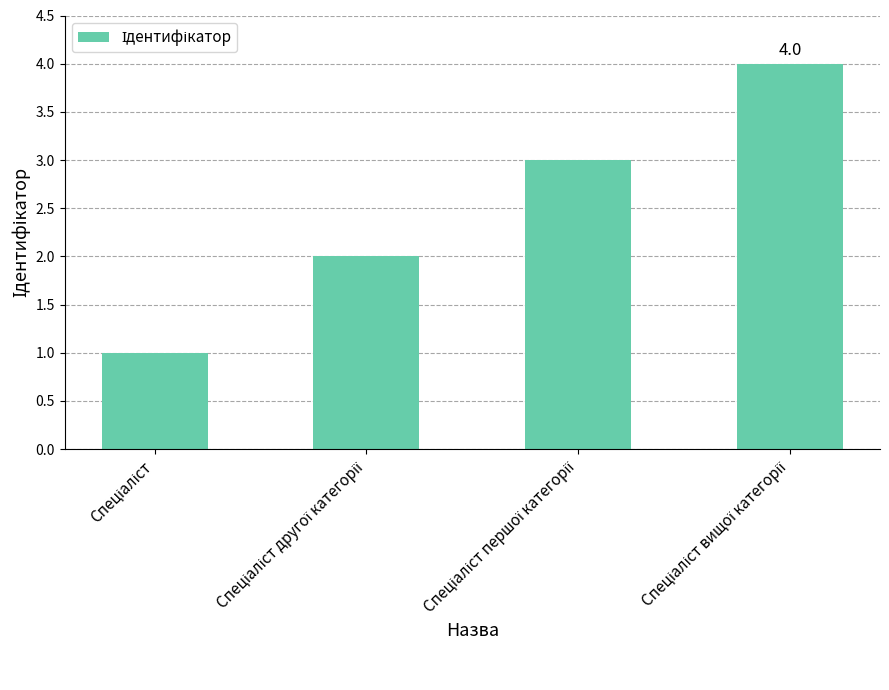

What is the minimum value shown in the chart?

1